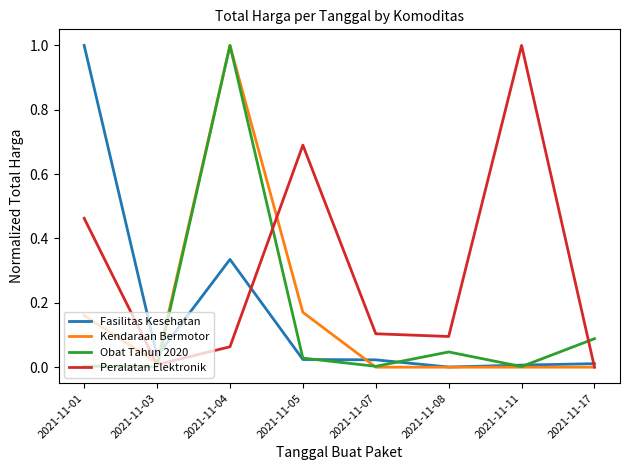

What is the difference between the Peralatan Elektronik values at 2021-11-03 and 2021-11-05?

0.7